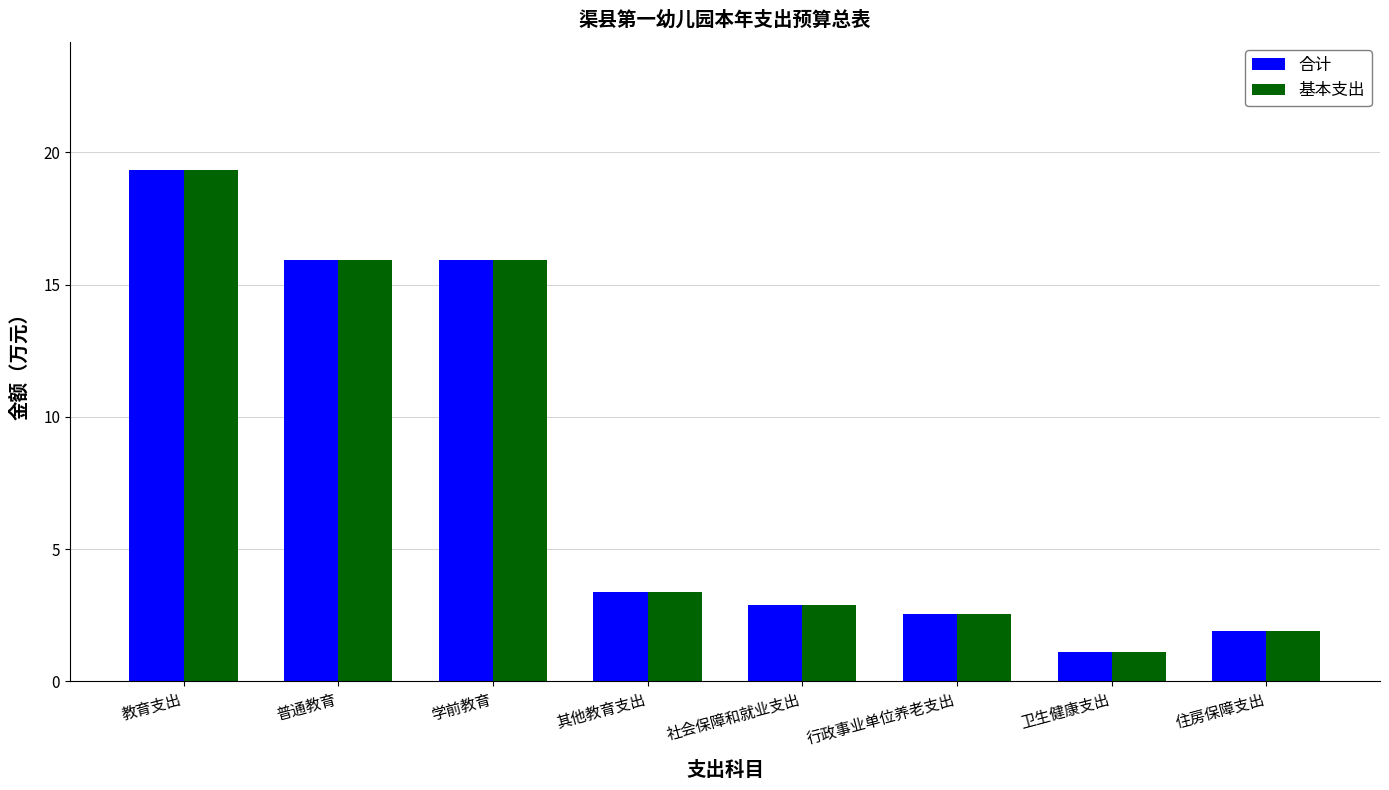

At which category does the chart reach its minimum across all series?

卫生健康支出